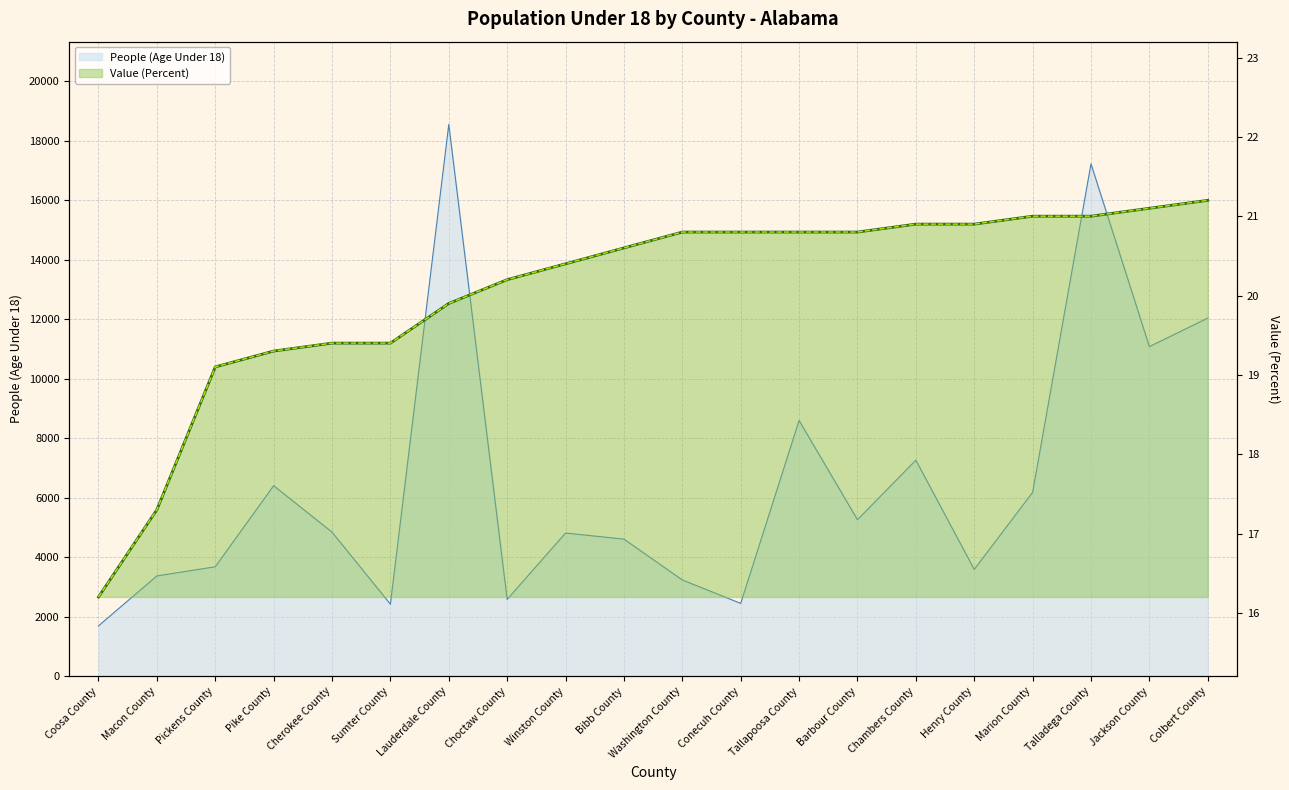

What is the sum of the Value (Percent) values at Pickens County and Talladega County?

40.1